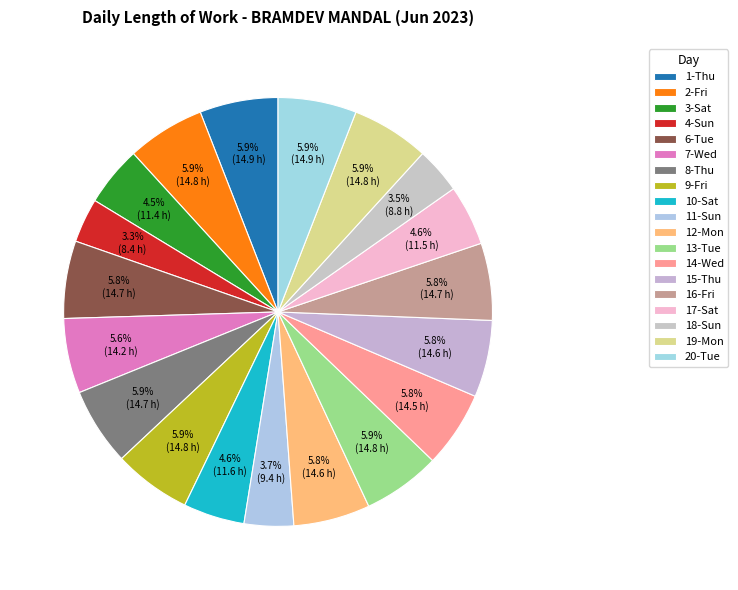

To the nearest percent, what percentage of the pie is 1-Thu?

6%